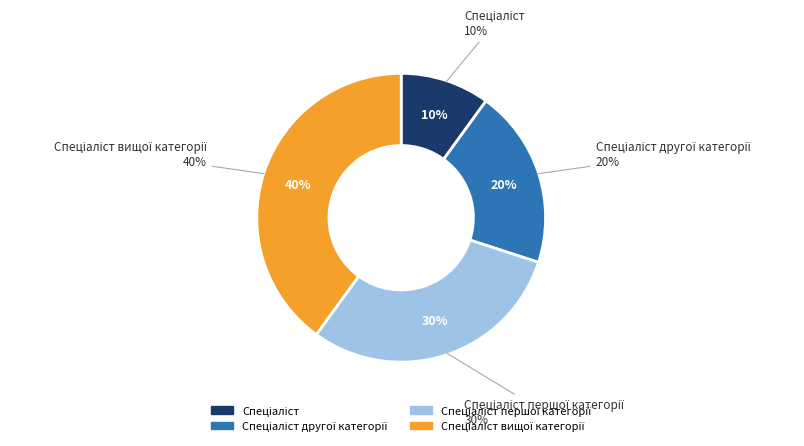

Is there any slice that represents more than half of the pie?

No